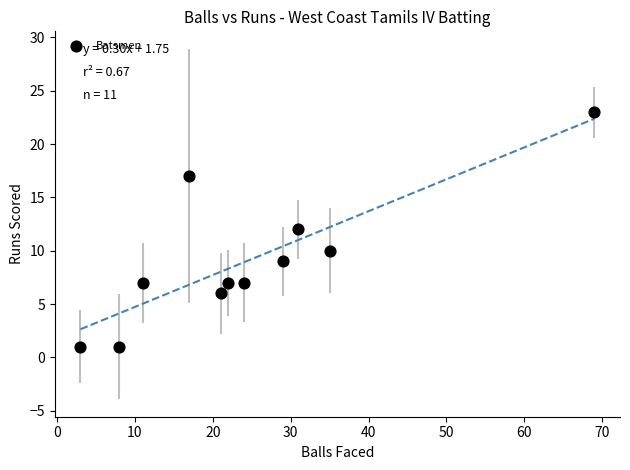

What is the average X value?

25